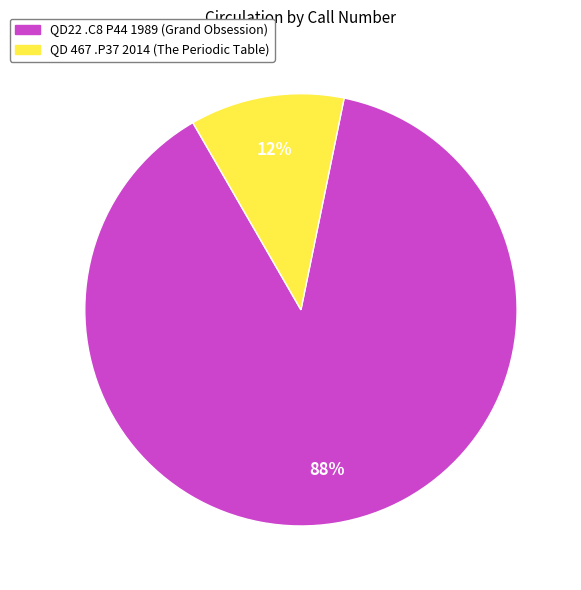

Which has a higher value, QD 467 .P37 2014 (The Periodic Table) or QD22 .C8 P44 1989 (Grand Obsession)?

QD22 .C8 P44 1989 (Grand Obsession)